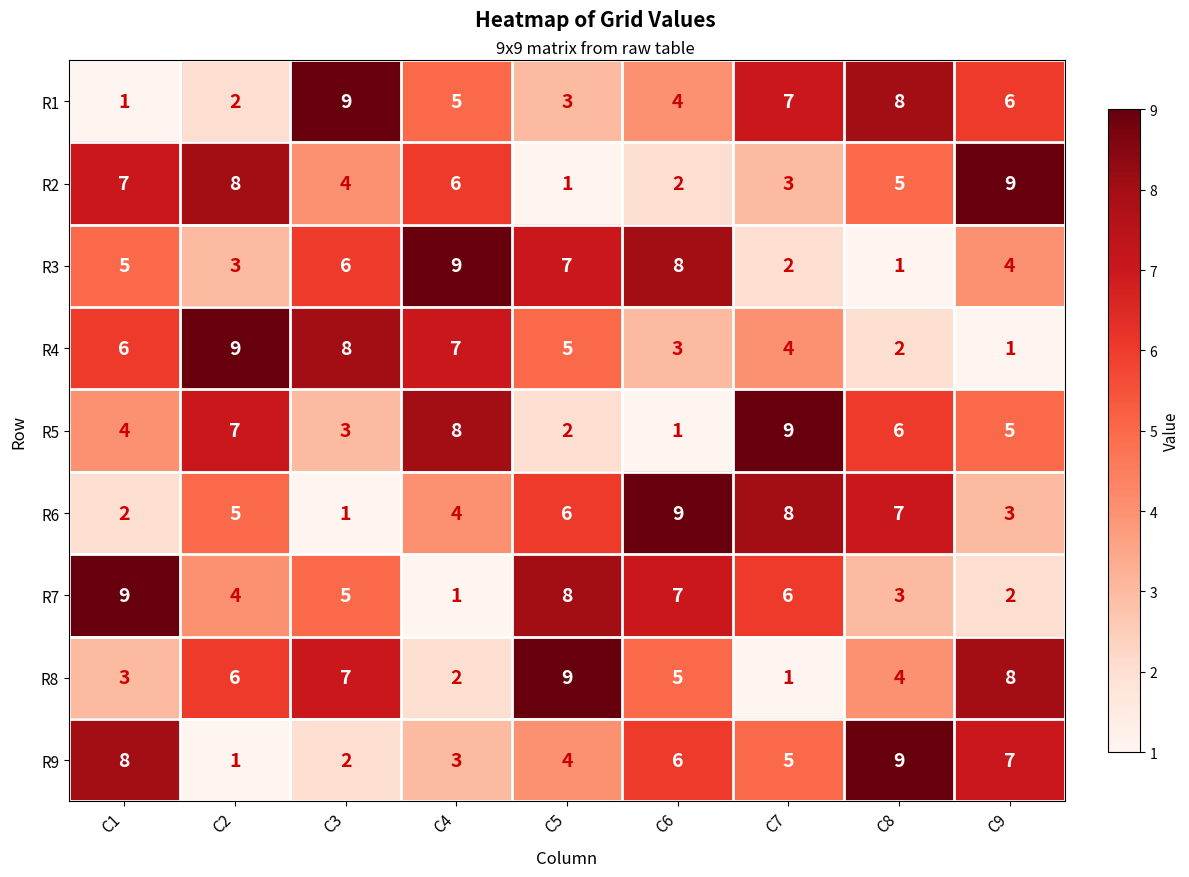

What is the total value across all series at C7?

45